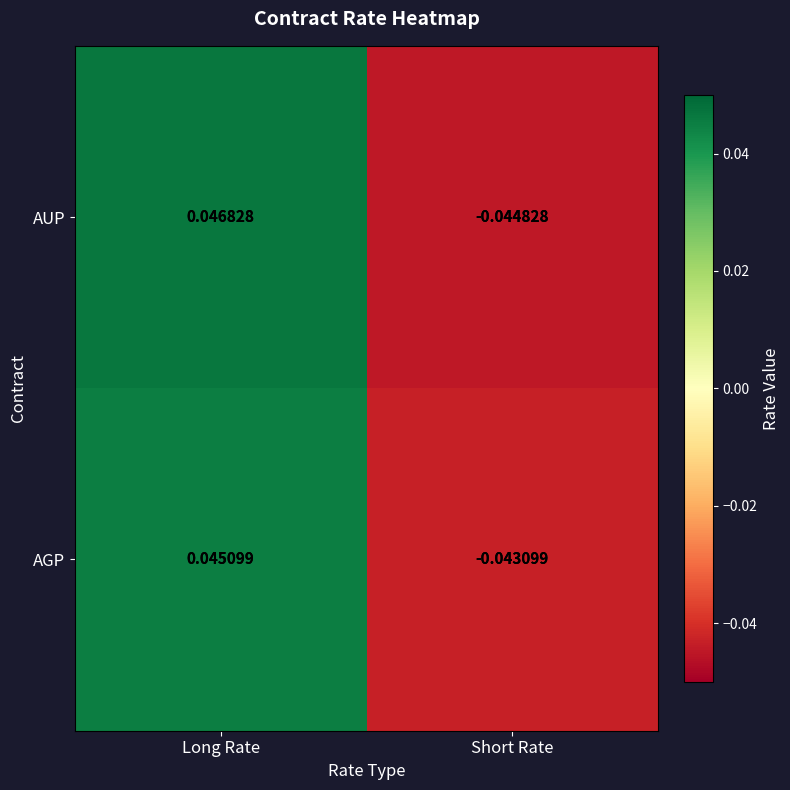

What is the total value across all series at Short Rate?

-0.1